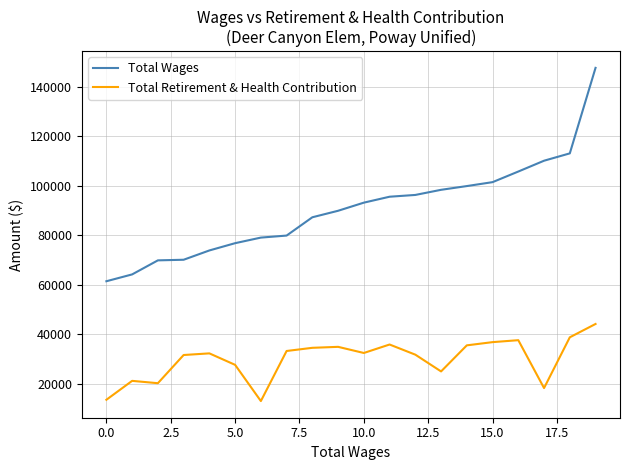

Which series has the largest total across all categories?

Total Wages